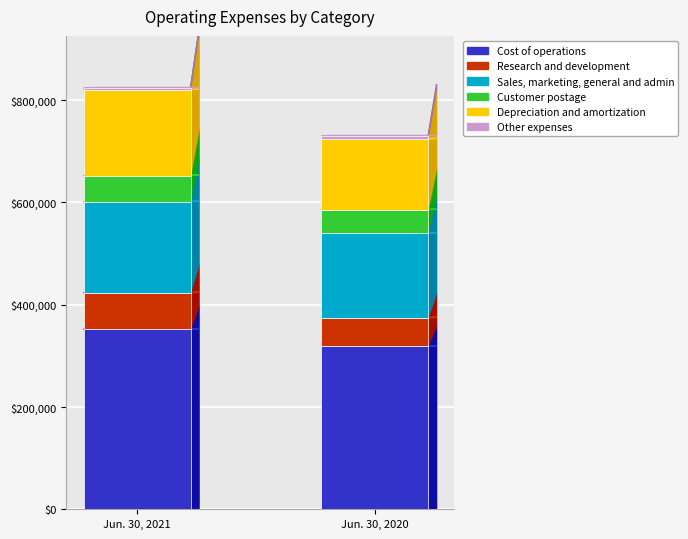

At which label does Cost of operations reach its minimum?

Jun. 30, 2020